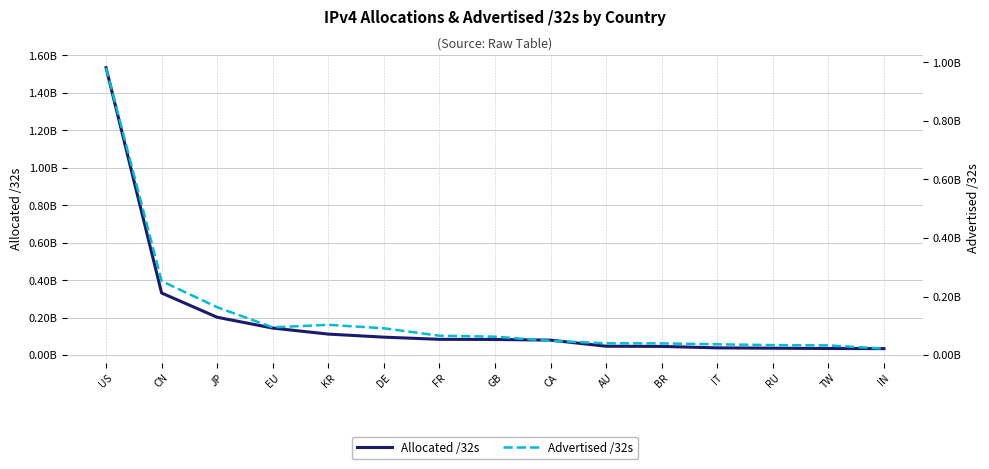

What is the label of the 13th point from the left?

RU